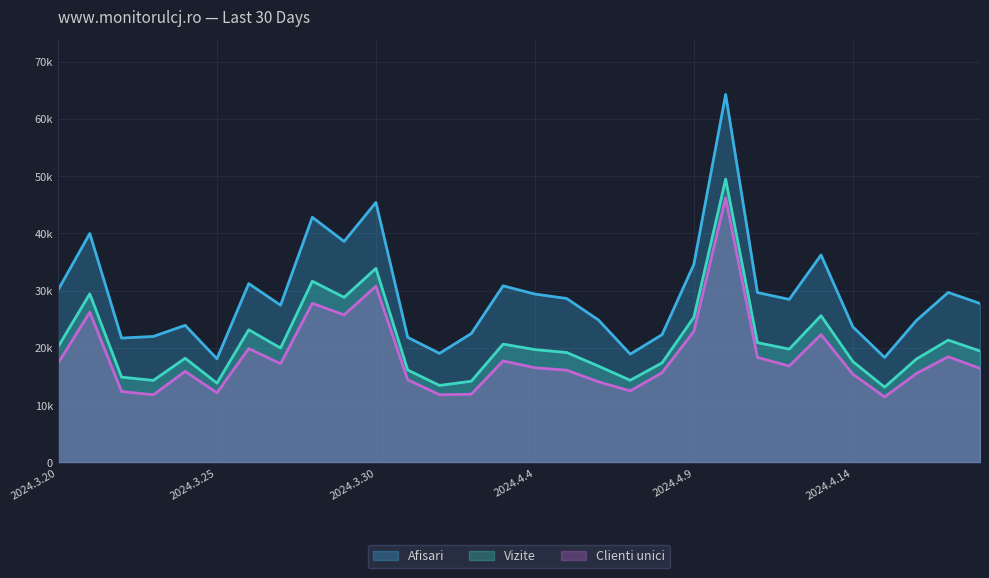

Which series has the widest spread of values?

Afisari